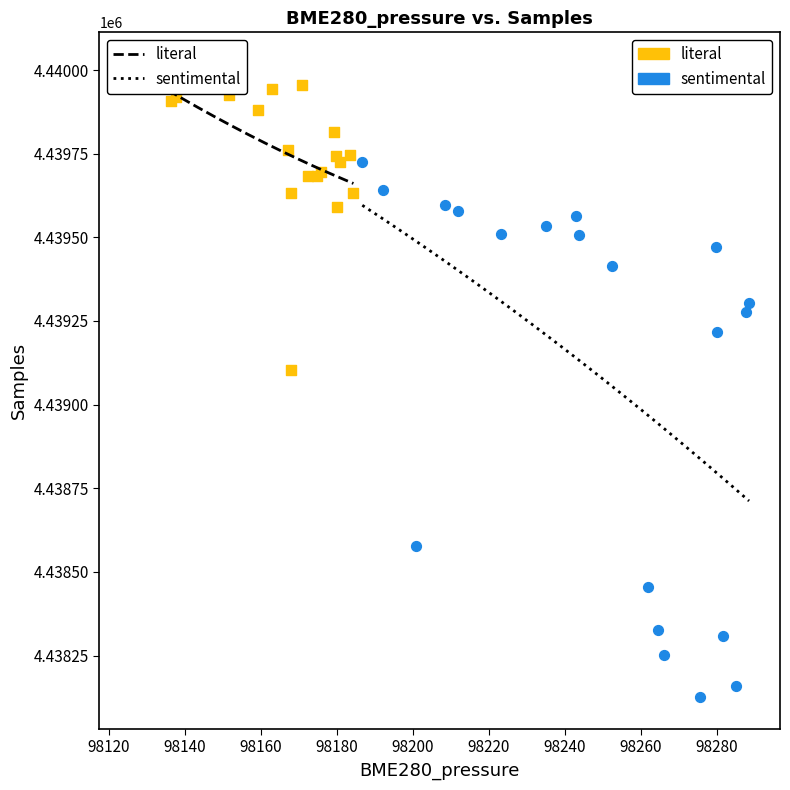

Which series reaches the maximum Y coordinate?

literal